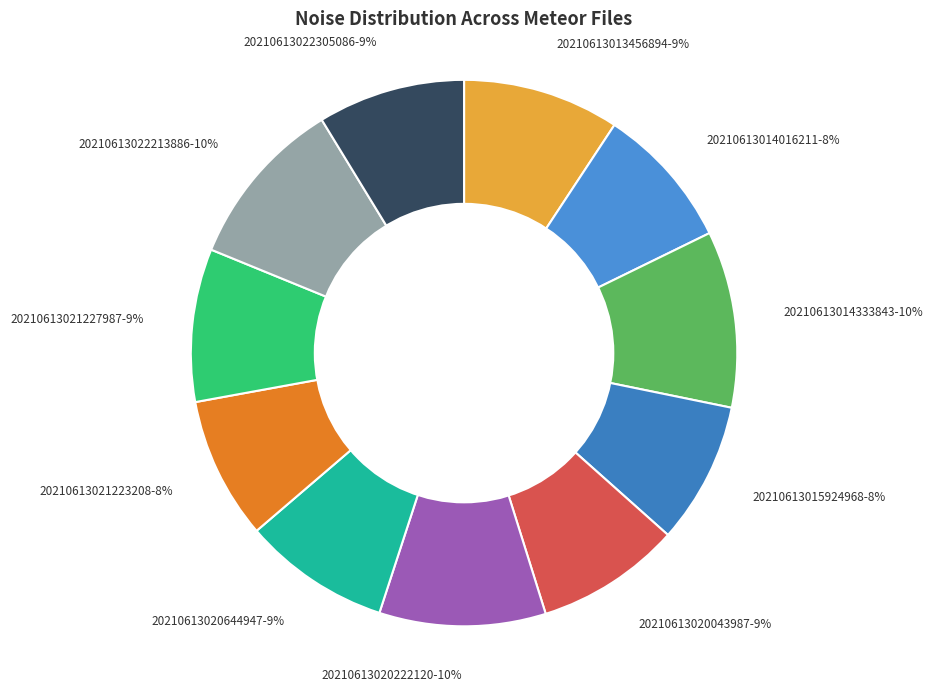

Do 20210613022213886-10% and 20210613020644947-9% together represent more than half of the pie?

No